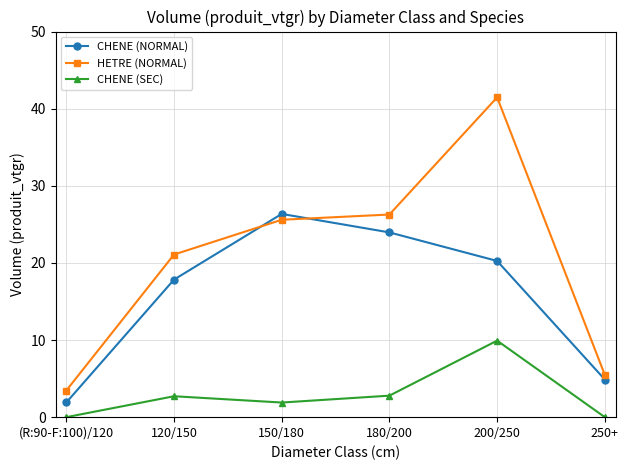

Is it true that HETRE (NORMAL) equals 6.2 at (R:90-F:100)/120?

False